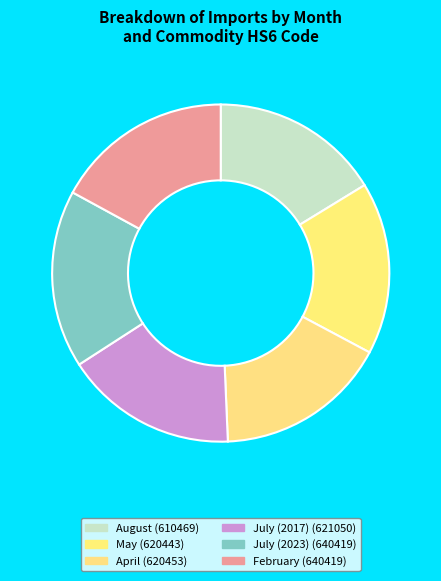

How many segments does this pie chart have?

6